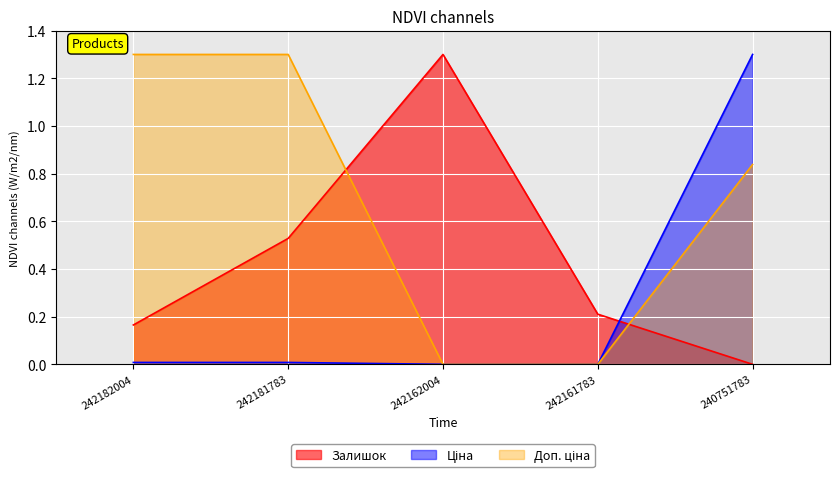

Where do Залишок and Доп. ціна first cross each other?

242181783 and 242162004